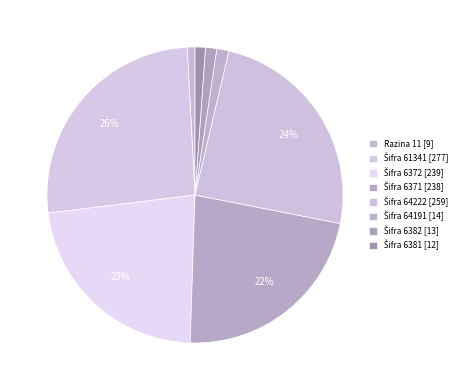

How many segments does this pie chart have?

8